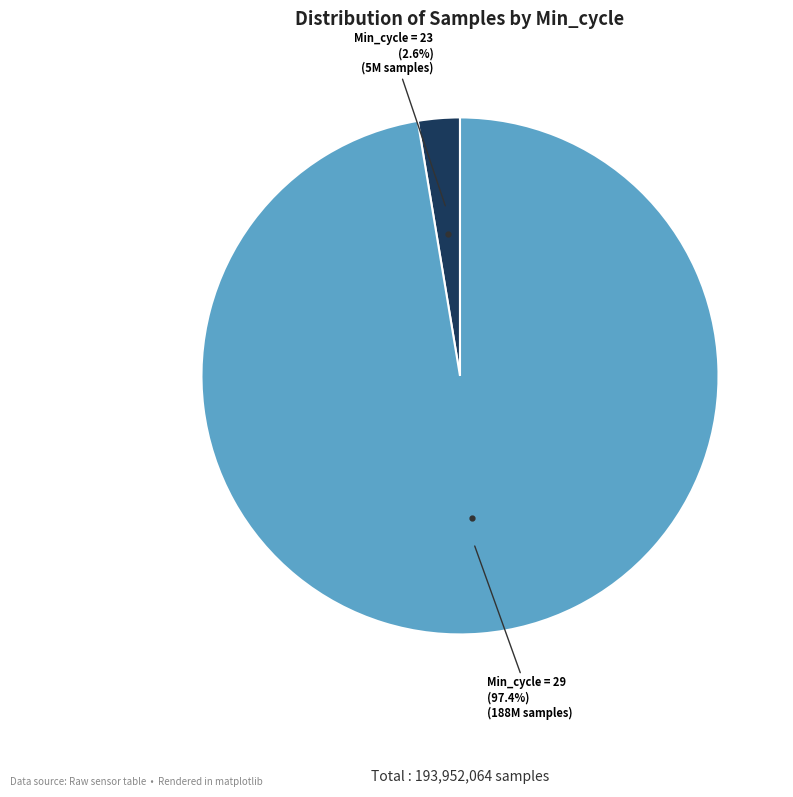

To the nearest percent, what is the average slice percentage?

50%